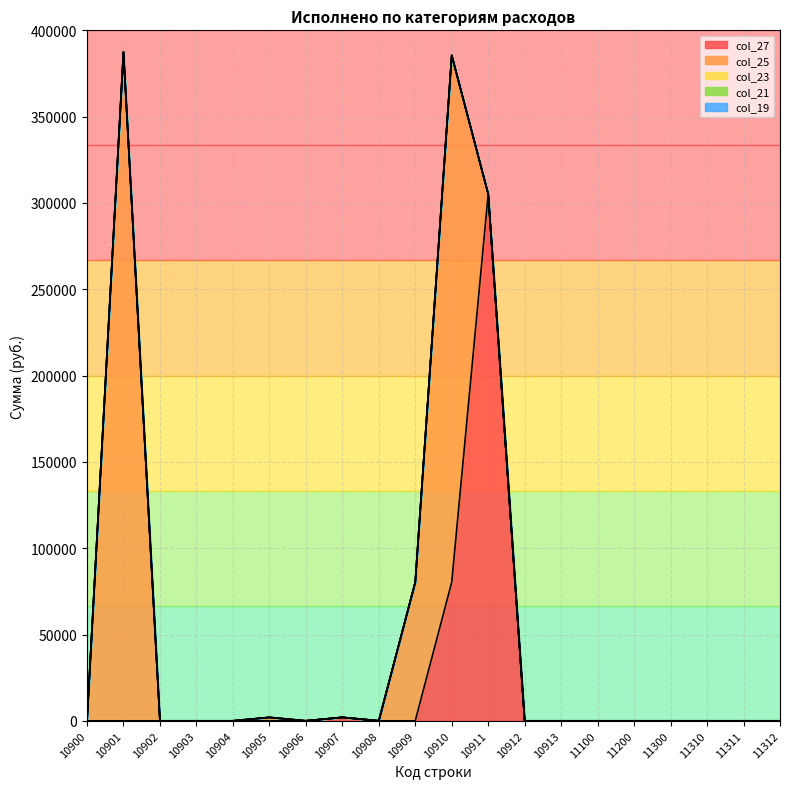

Which has a higher value, 10908 or 11310?

10908